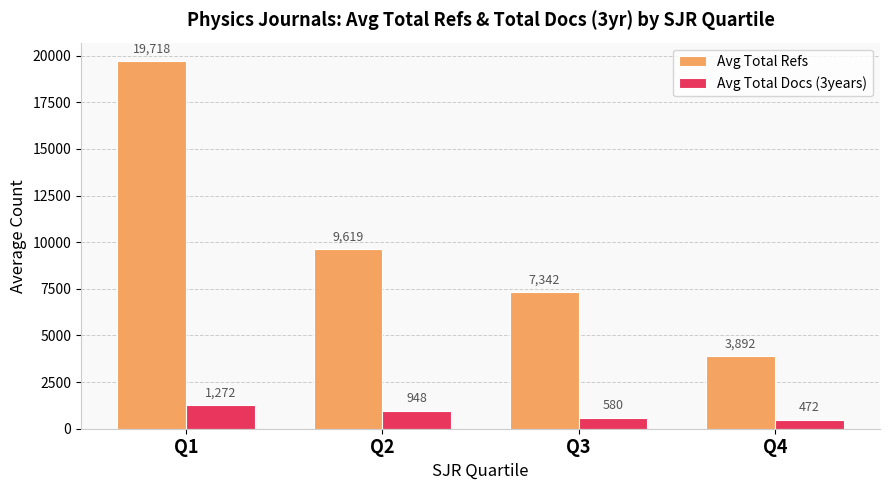

Which series has the largest total across all categories?

Avg Total Refs